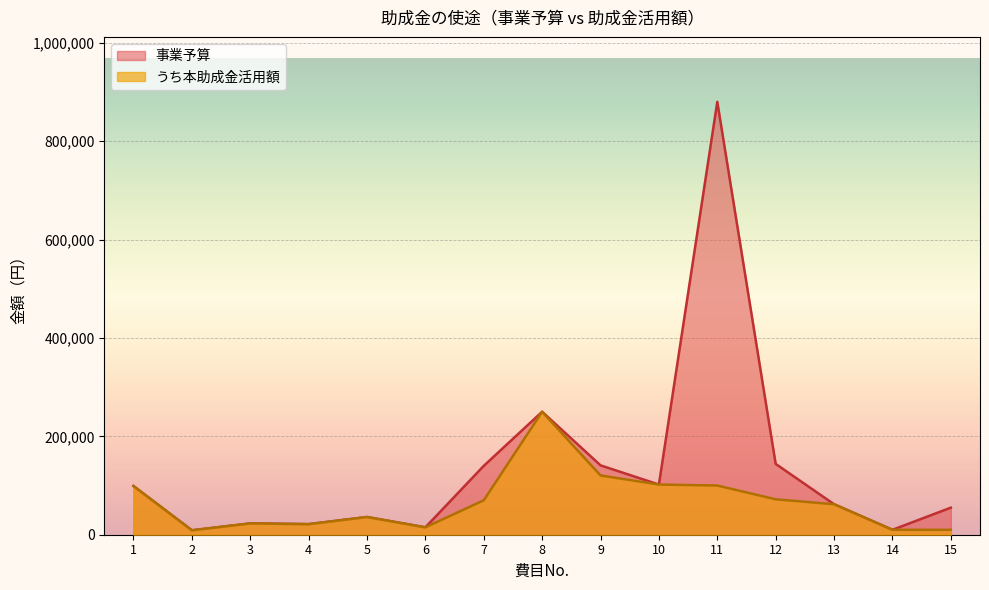

Is it true that うち本助成金活用額 equals 15000 at 6?

True